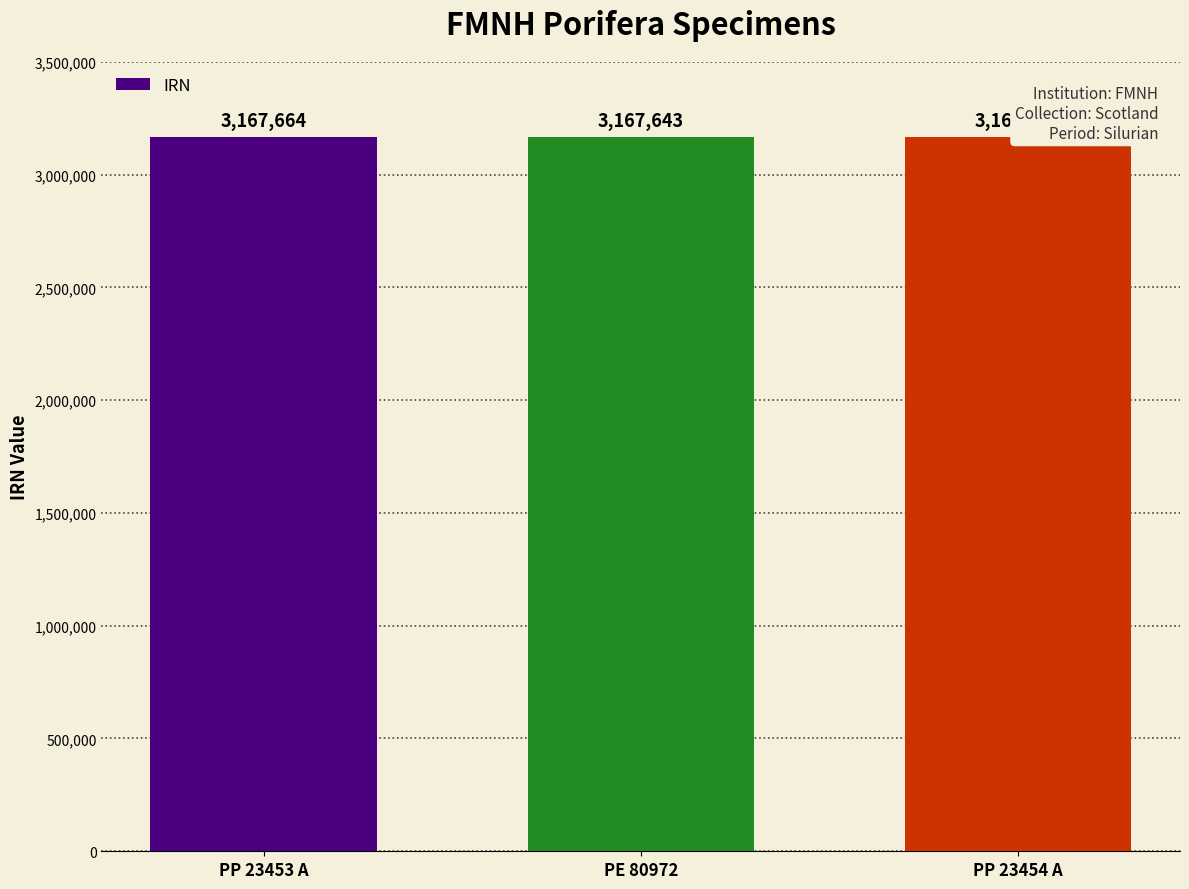

What is the minimum value shown in the chart?

3167643